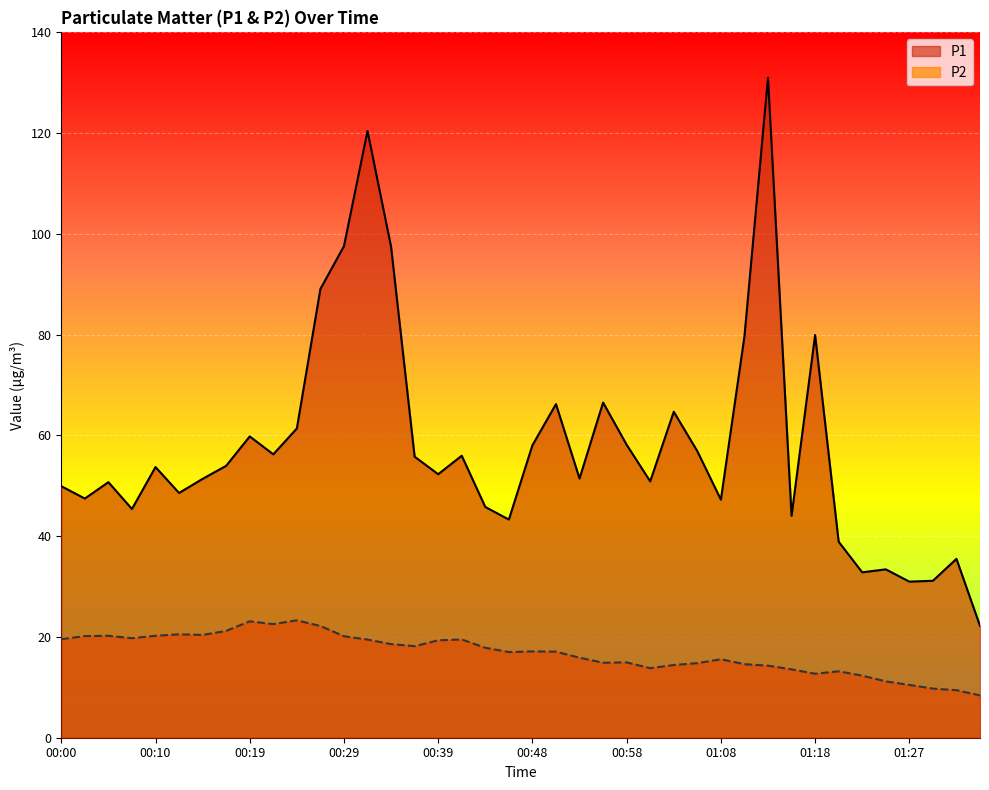

What are all the series names shown in the legend?

P1, P2